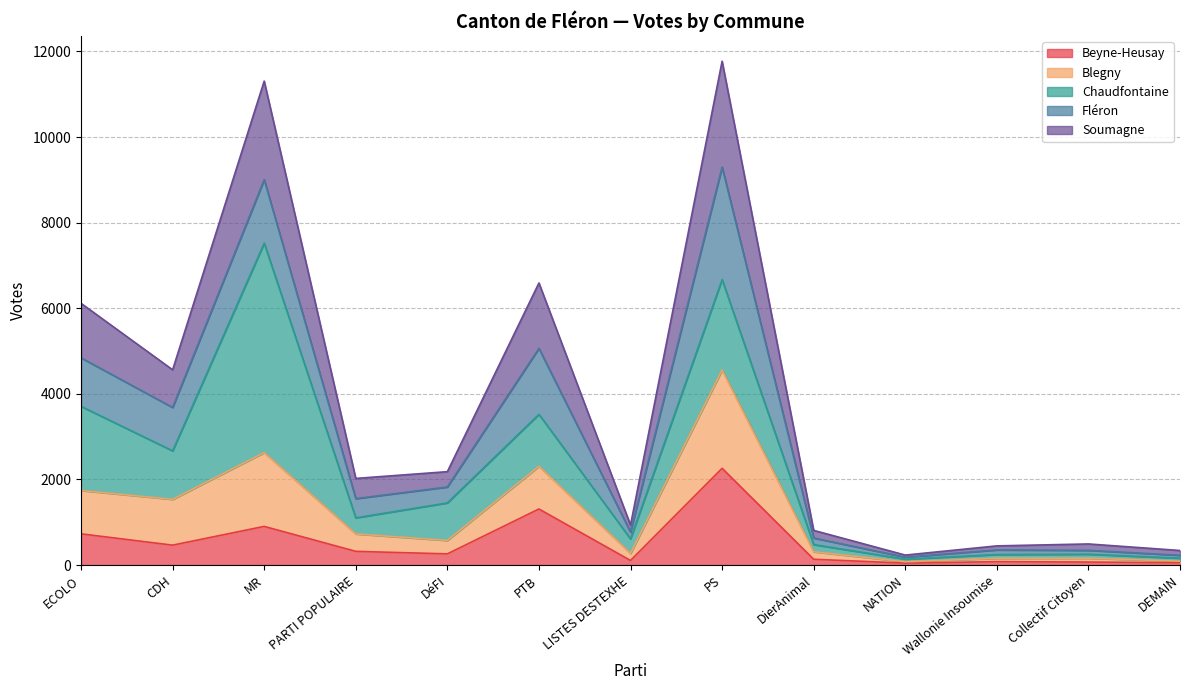

The Beyne-Heusay series shows 79 at DEMAIN. True or false?

False